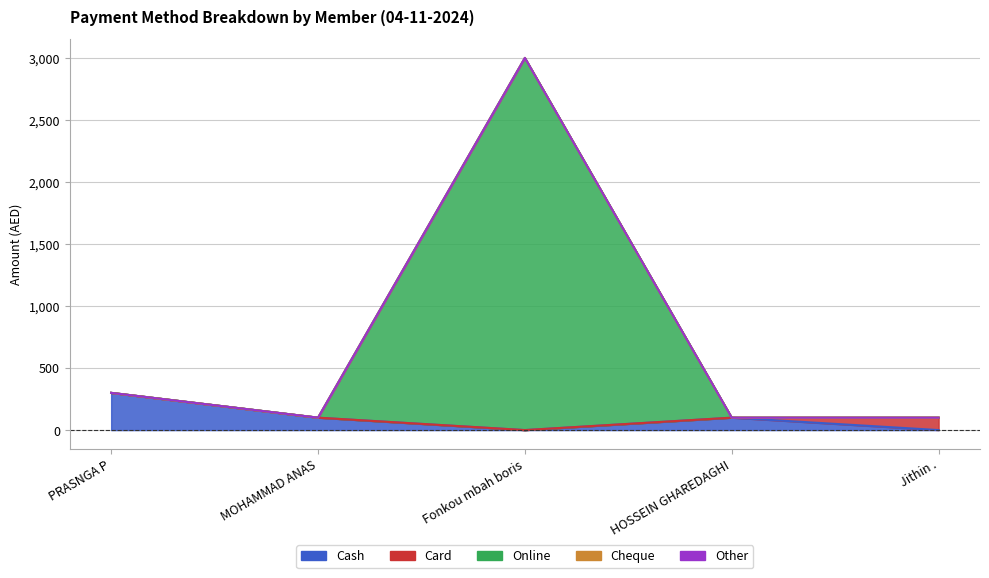

The value of Cheque at HOSSEIN GHAREDAGHI is 0. True or false?

True